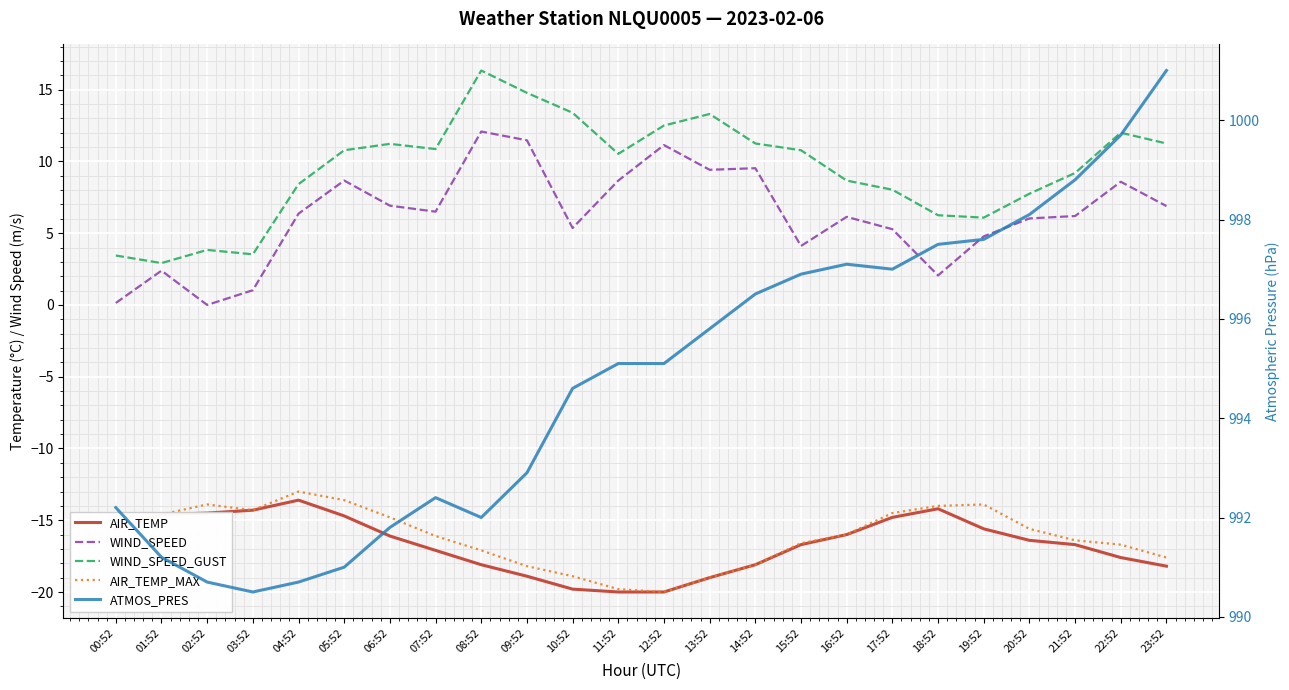

Where is the first local minimum for ATMOS_PRES?

03:52